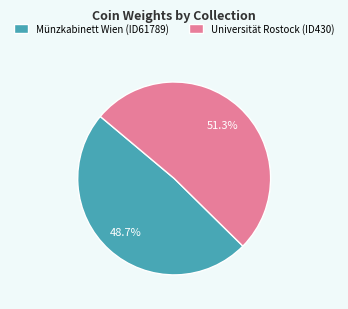

Rank the categories by value from highest to lowest.

Universität Rostock (ID430), Münzkabinett Wien (ID61789)